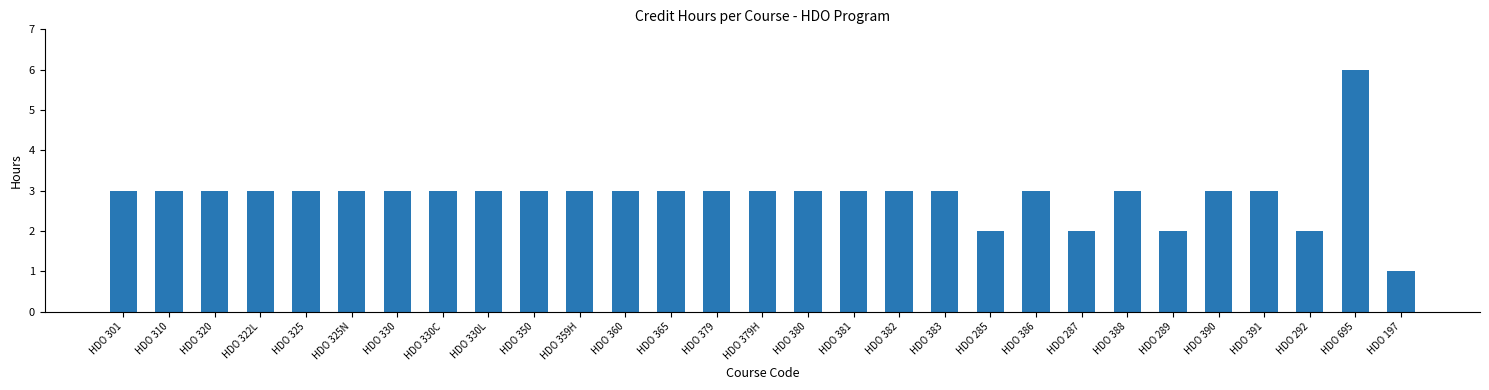

What is the difference between the maximum and second lowest values?

4